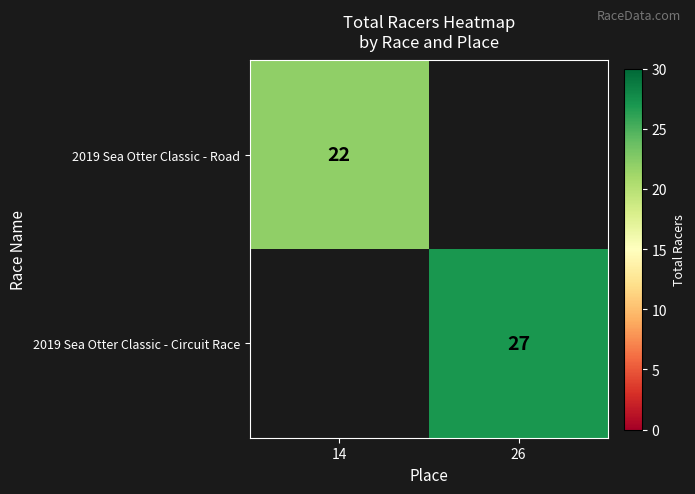

True or false: 2019 Sea Otter Classic - Circuit Race has a value of 39 at 26.

False